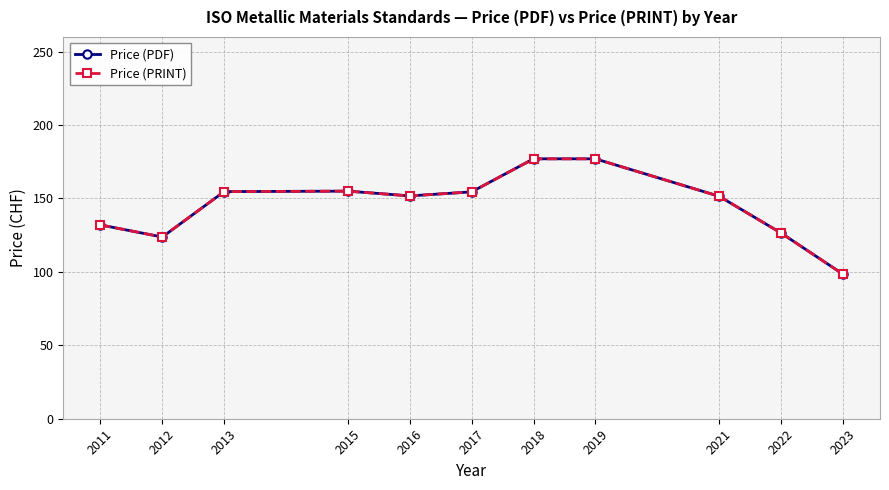

True or false: Price (PDF) has a value of 151.5 at 2021.

True